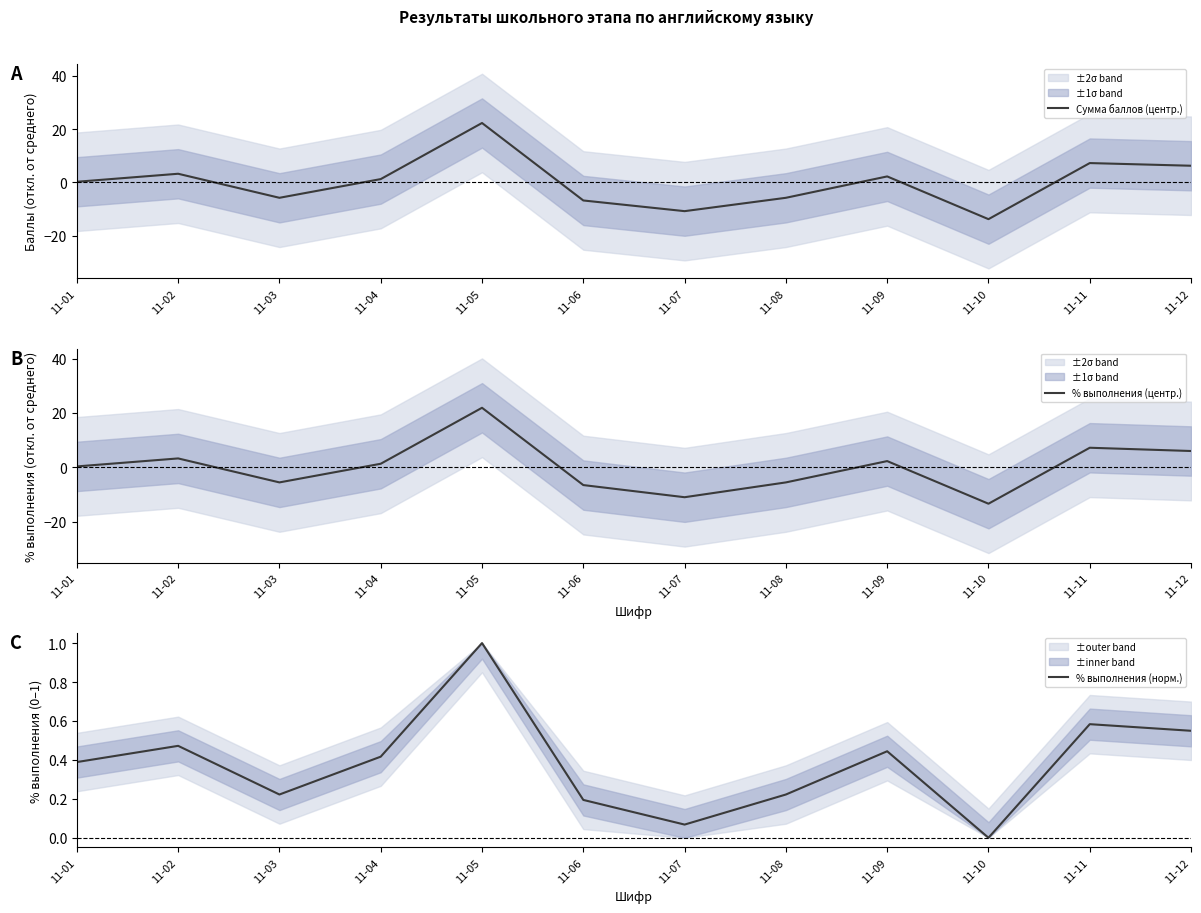

At which category does % выполнения (центр.) reach its first local valley?

11-03